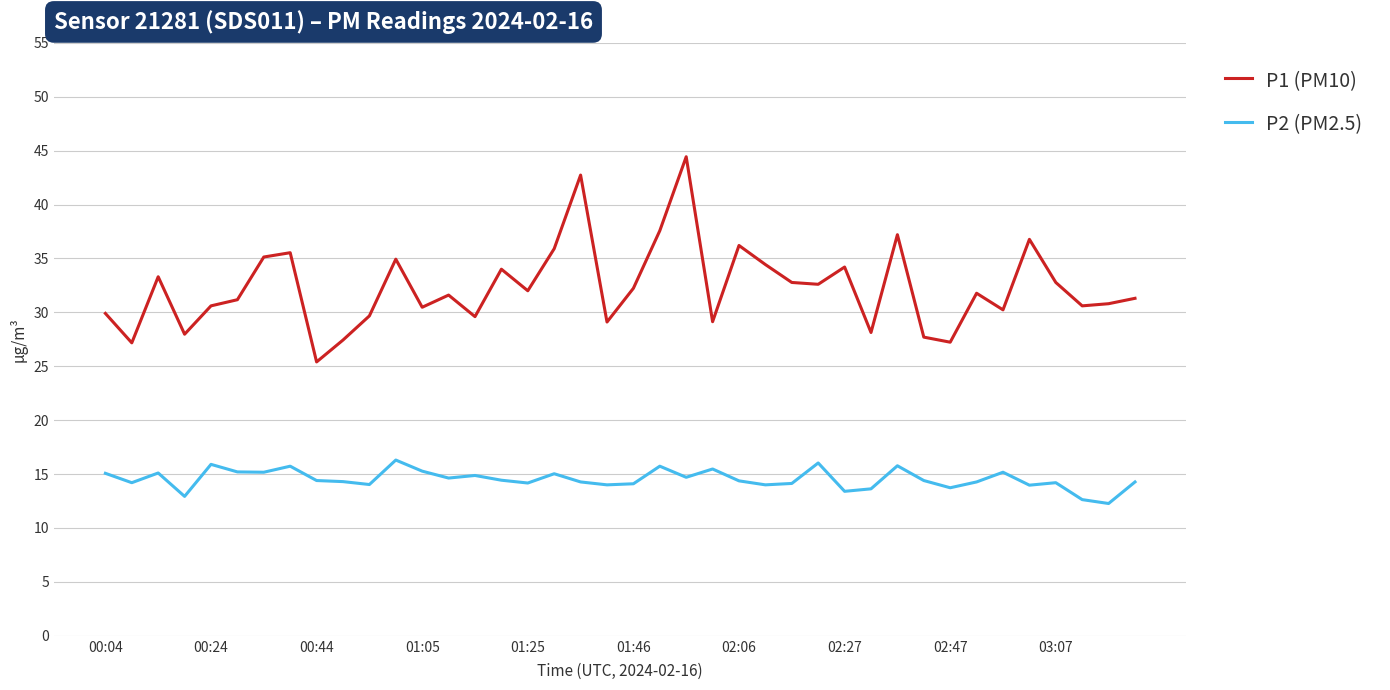

What is the difference between the maximum and minimum values in the P1 (PM10) series?

19.0